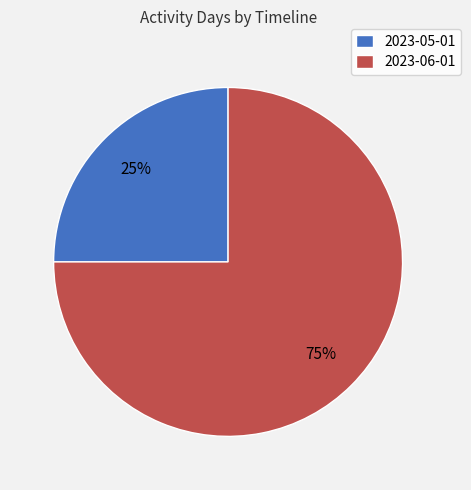

What is the smallest slice in the pie chart?

2023-05-01